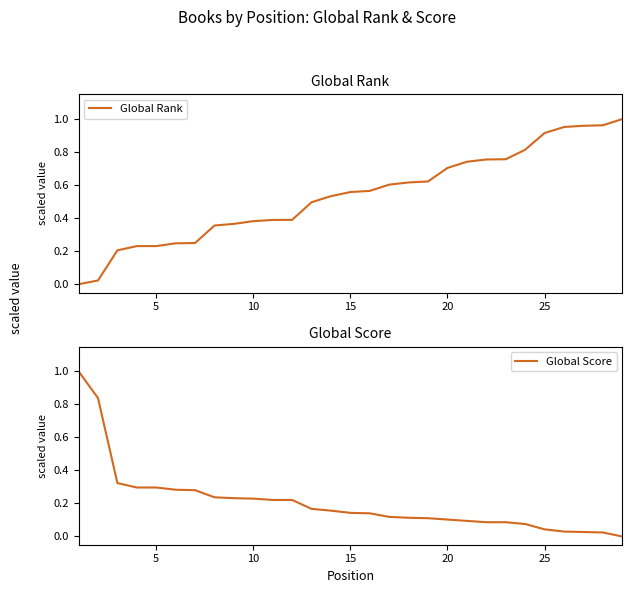

How many lines are shown in the chart?

2